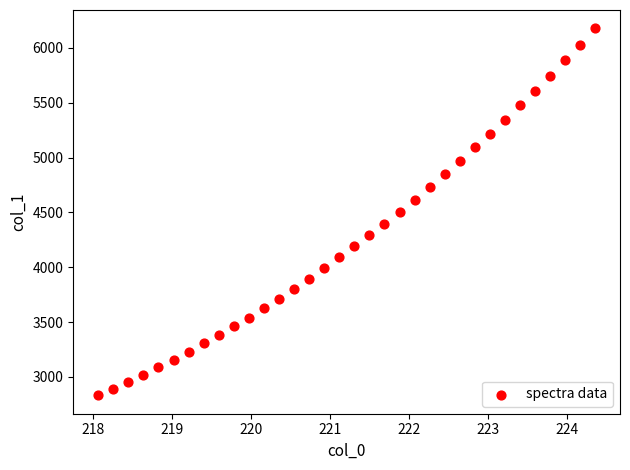

What is the range of X values (max minus min)?

6.3